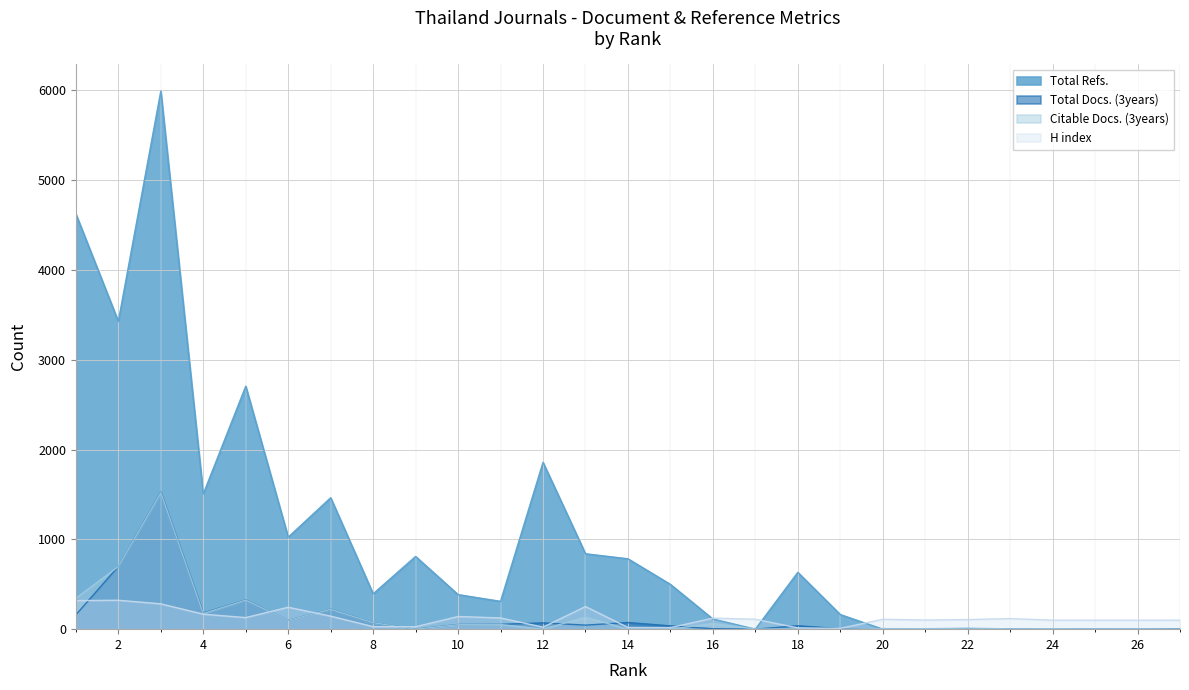

Where does the Total Refs. series first go above 394?

1